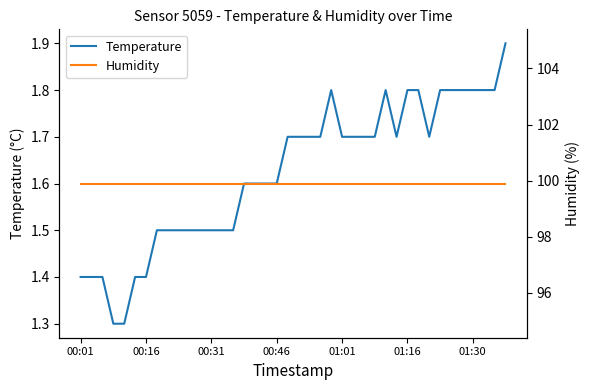

How many interior local valleys does the Temperature series have?

2